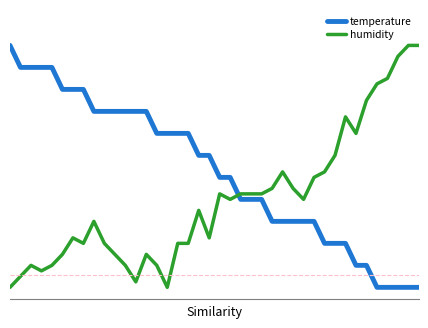

Does the chart have visible grid lines?

No